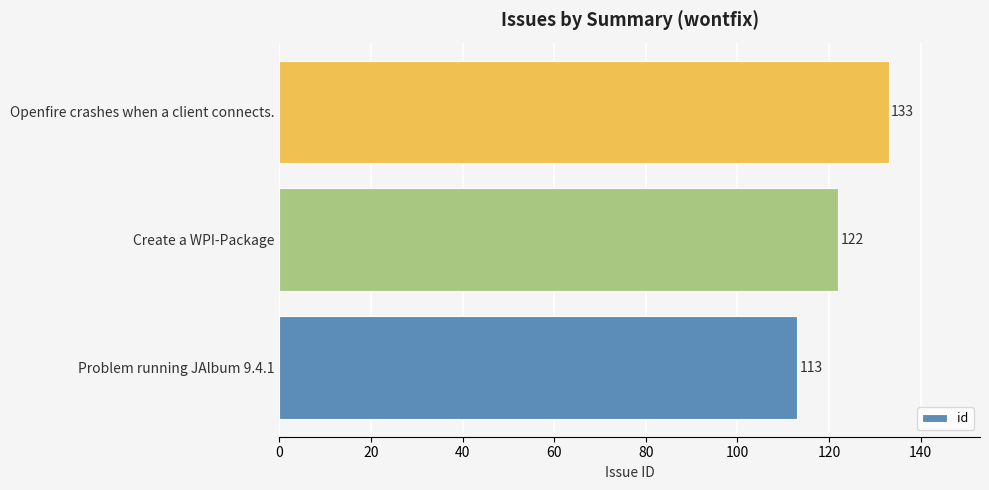

The value at Openfire crashes when a client connects. is 133. True or false?

True